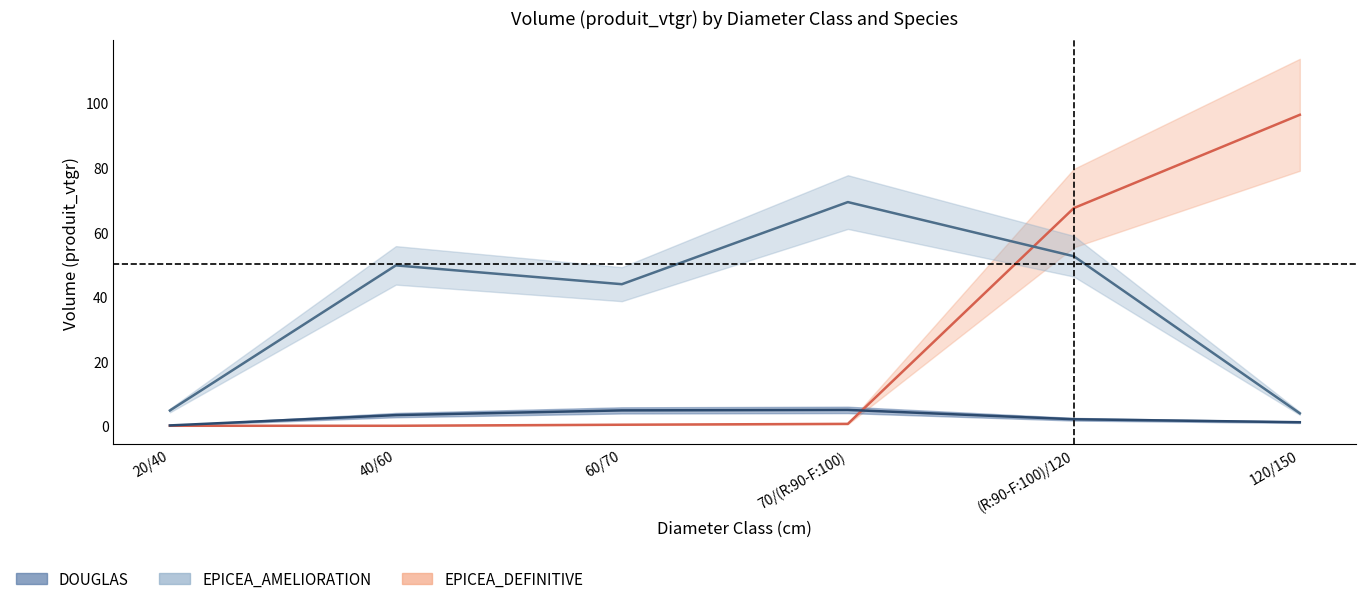

After their last crossing, which series has the higher values: DOUGLAS or EPICEA_DEFINITIVE?

EPICEA_DEFINITIVE